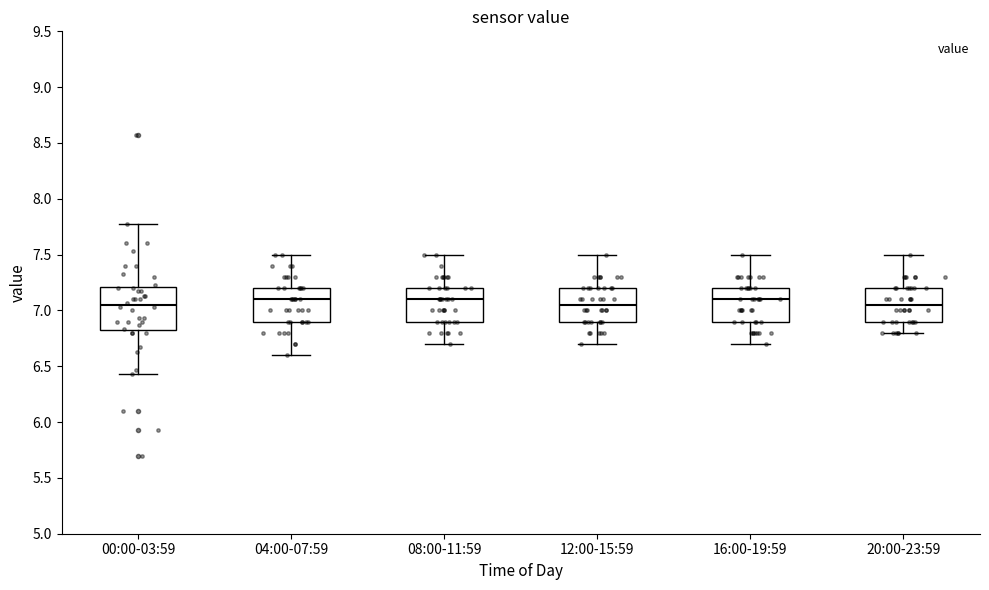

Where does the lower whisker of the box for 08:00-11:59 end on the y-axis? The values are not printed on the chart, so give them approximately, as read against the axis.

6.70